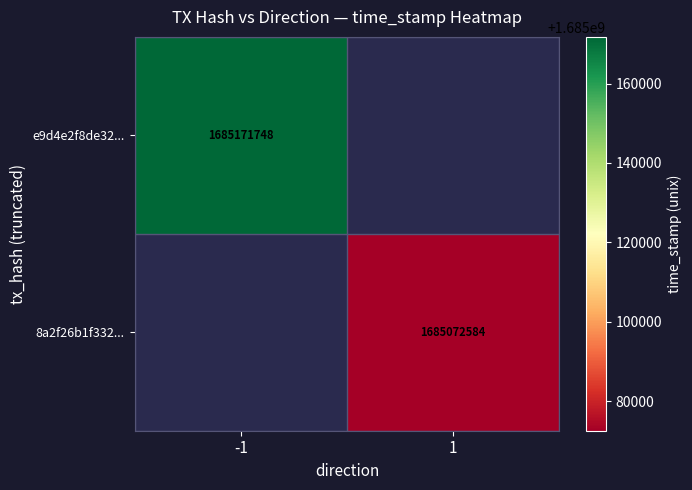

The value of e9d4e2f8de32... at -1 is 2569232681. True or false?

False